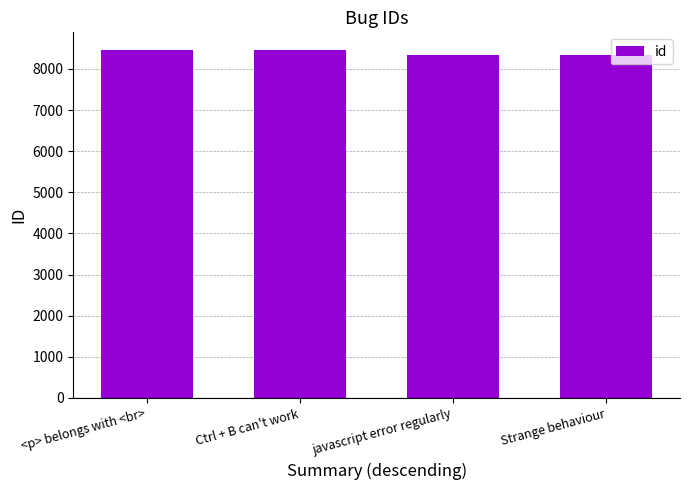

What is the label of the 2nd bar from the right?

javascript error regularly